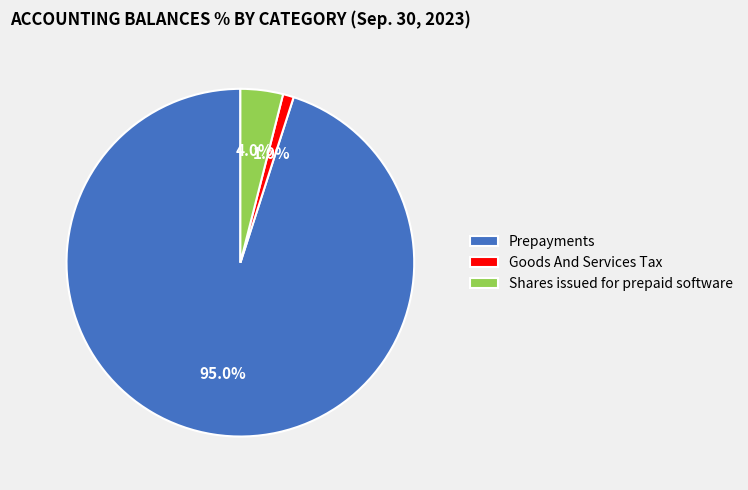

How many segments does this pie chart have?

3